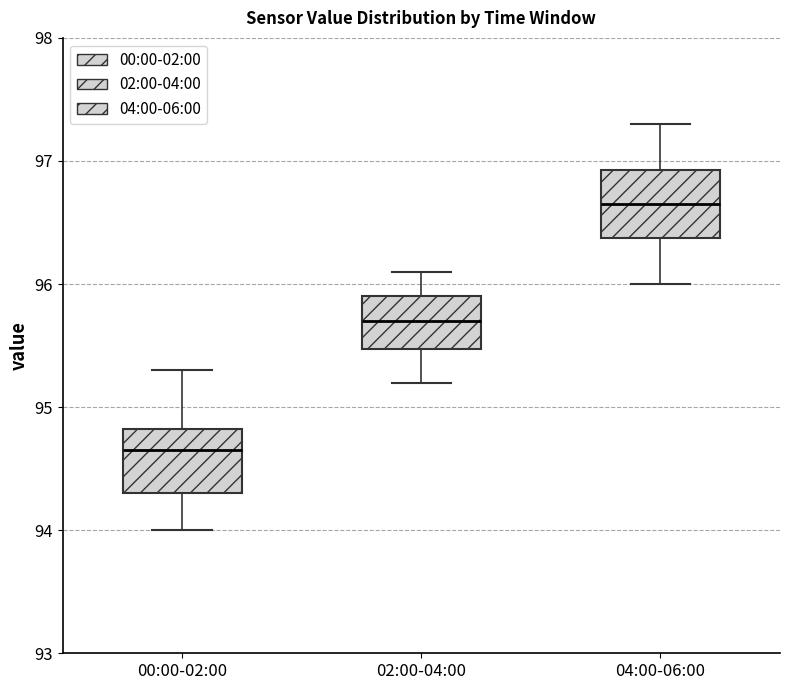

Where does the median line of the box for 02:00-04:00 sit on the y-axis? The values are not printed on the chart, so give them approximately, as read against the axis.

95.7